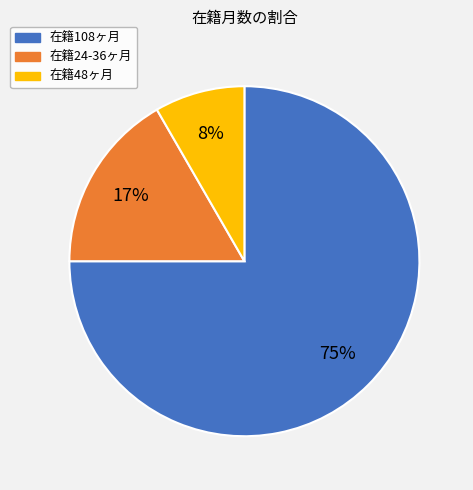

To the nearest percent, what is the average slice percentage?

33%